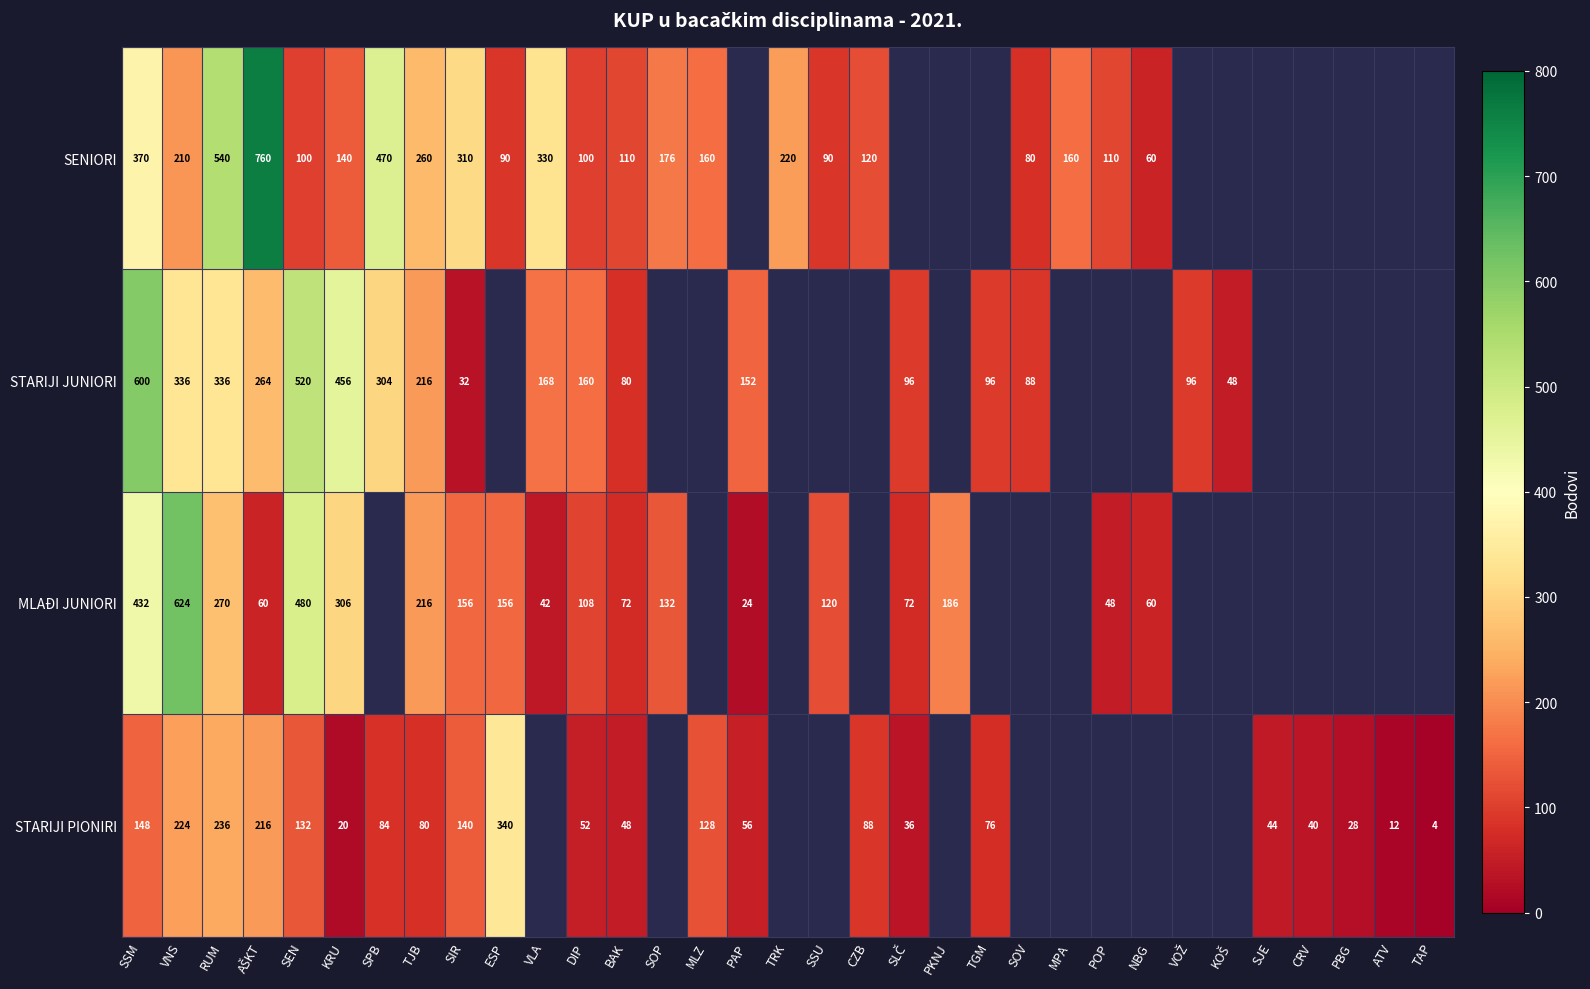

Rank the series at SSM from lowest to highest value.

STARIJI PIONIRI, SENIORI, MLAĐI JUNIORI, STARIJI JUNIORI